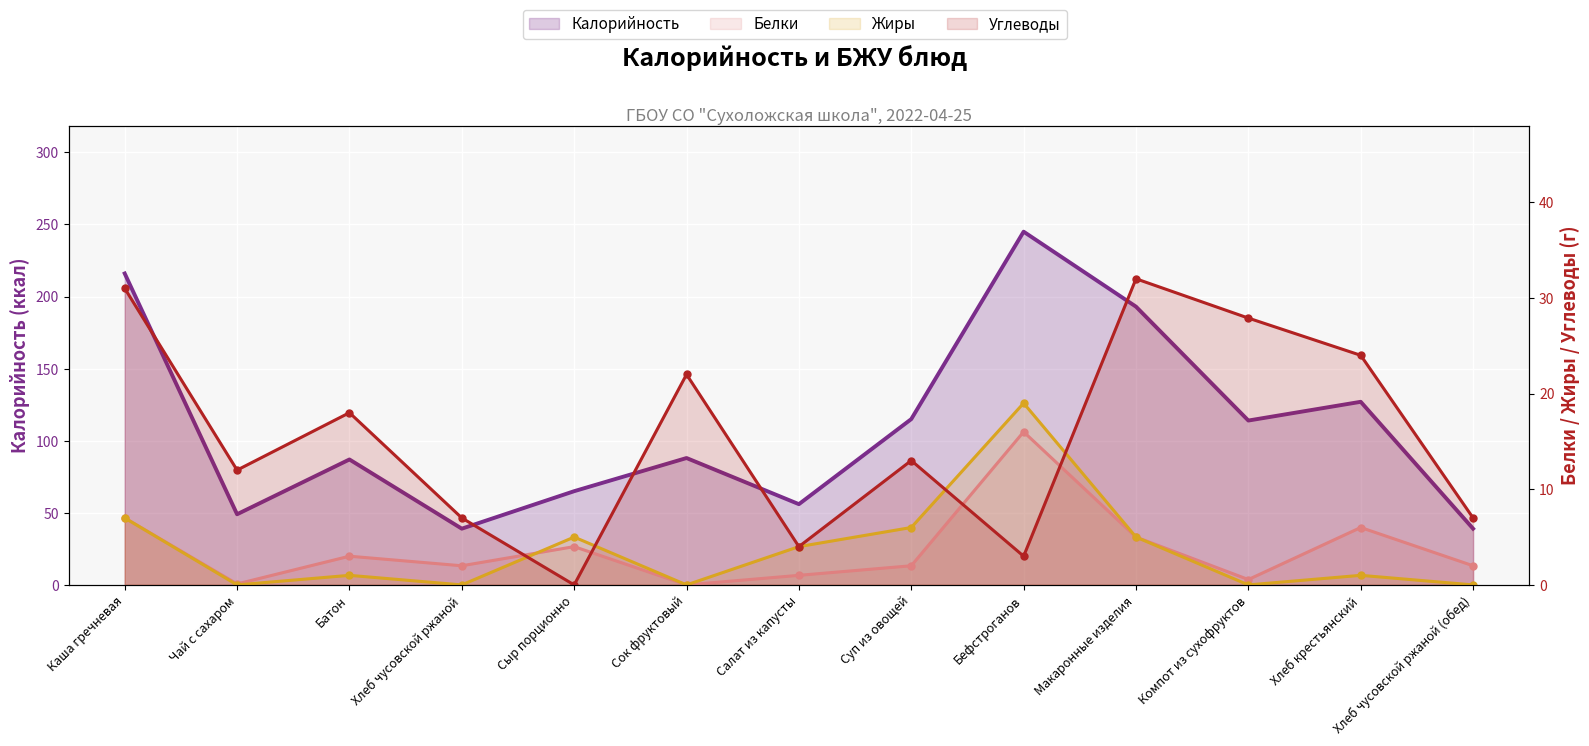

Where do Белки and Жиры first cross each other?

Хлеб чусовской ржаной and Сыр порционно